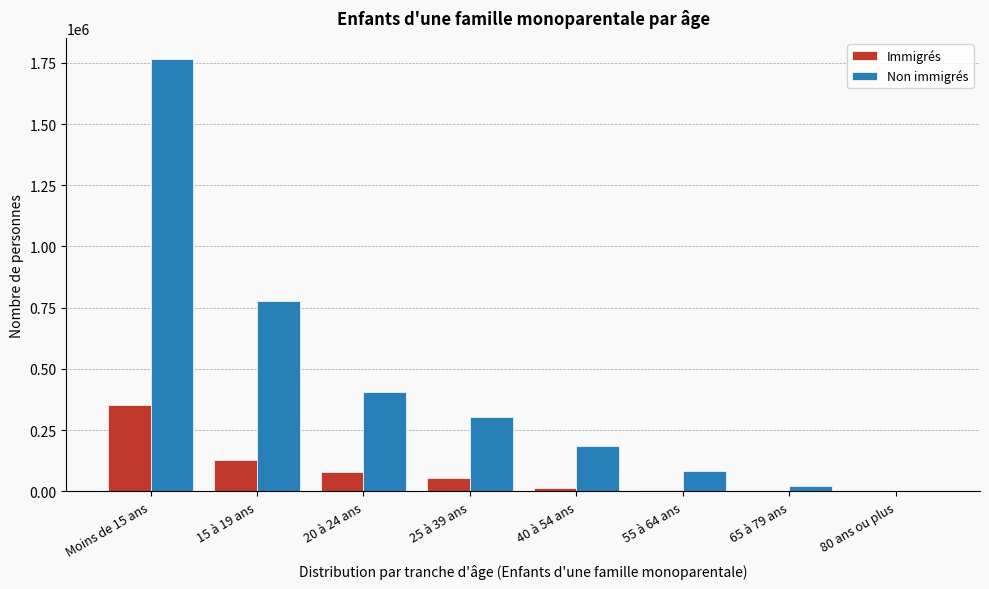

At which category is the sum across all series the highest?

Moins de 15 ans